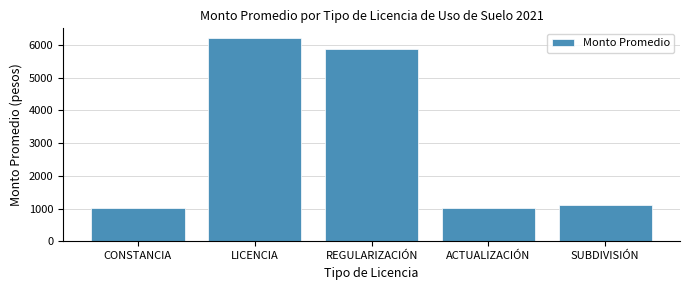

What position from the left is CONSTANCIA?

1